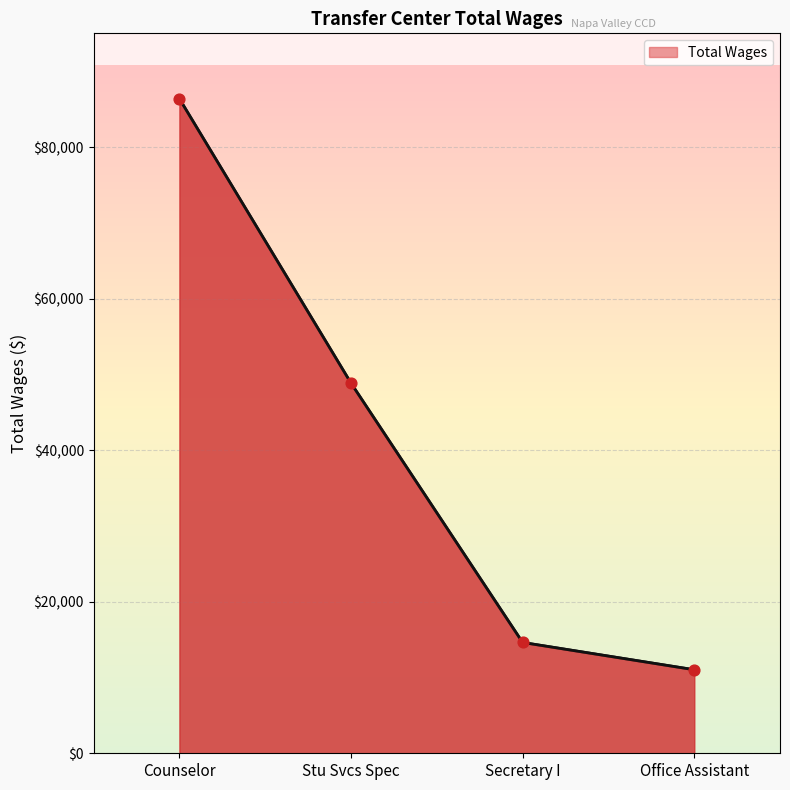

Which has a higher value, Secretary I or Stu Svcs Spec?

Stu Svcs Spec